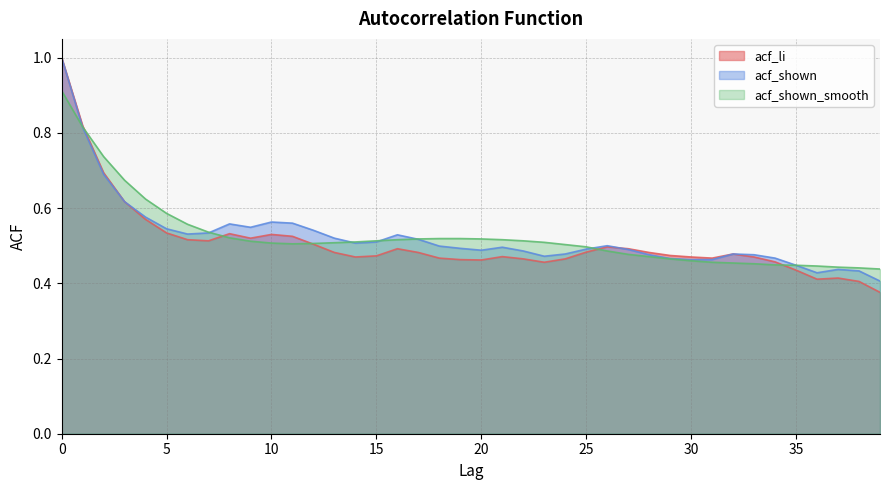

How many times do acf_shown and acf_shown_smooth cross each other?

6